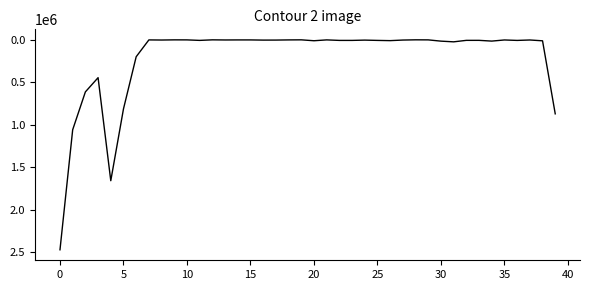

What is the greatest value displayed?

2472268.6